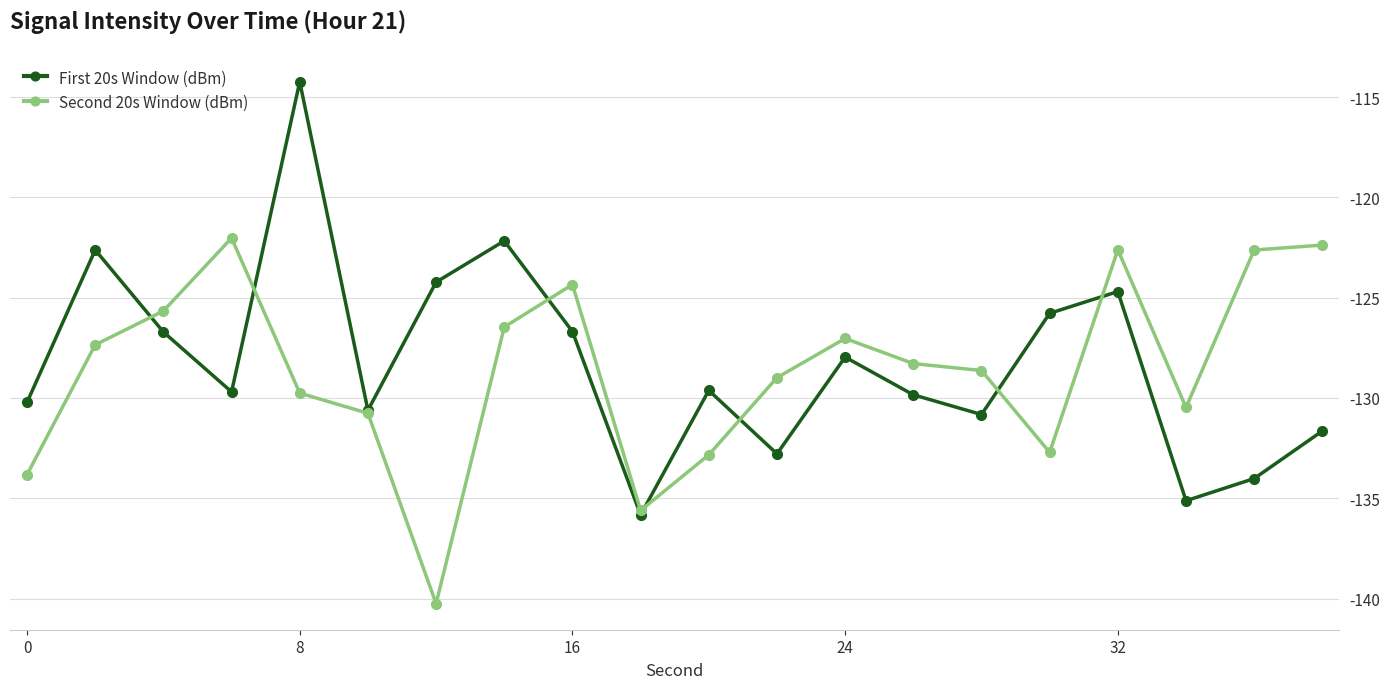

What is the minimum value shown in the chart?

-140.3